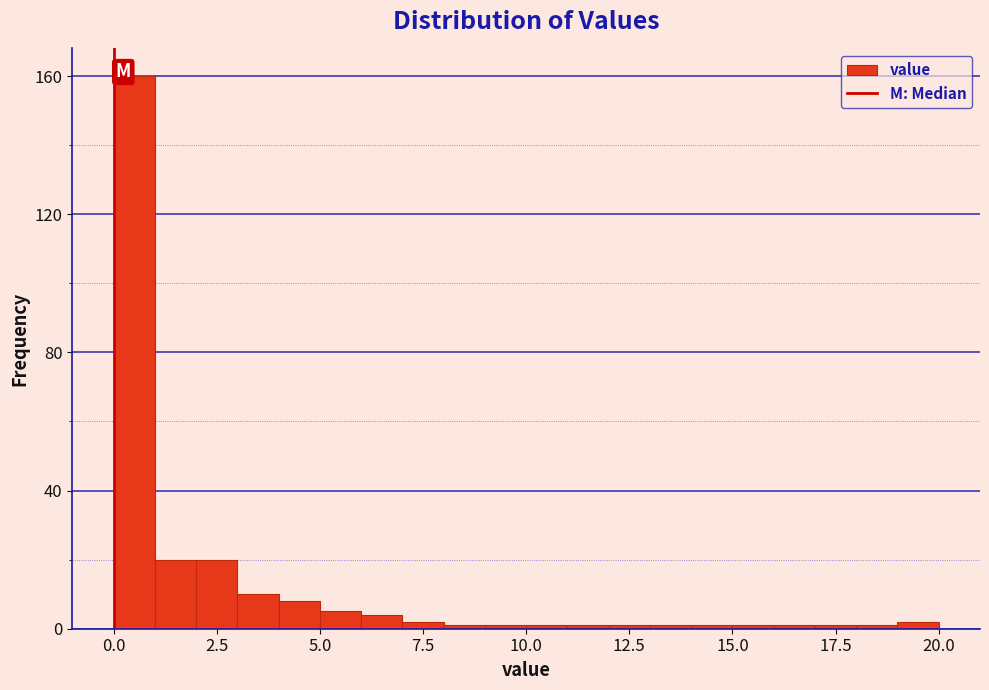

Read against the x-axis, roughly where is the centre of the tallest bar?

0.5